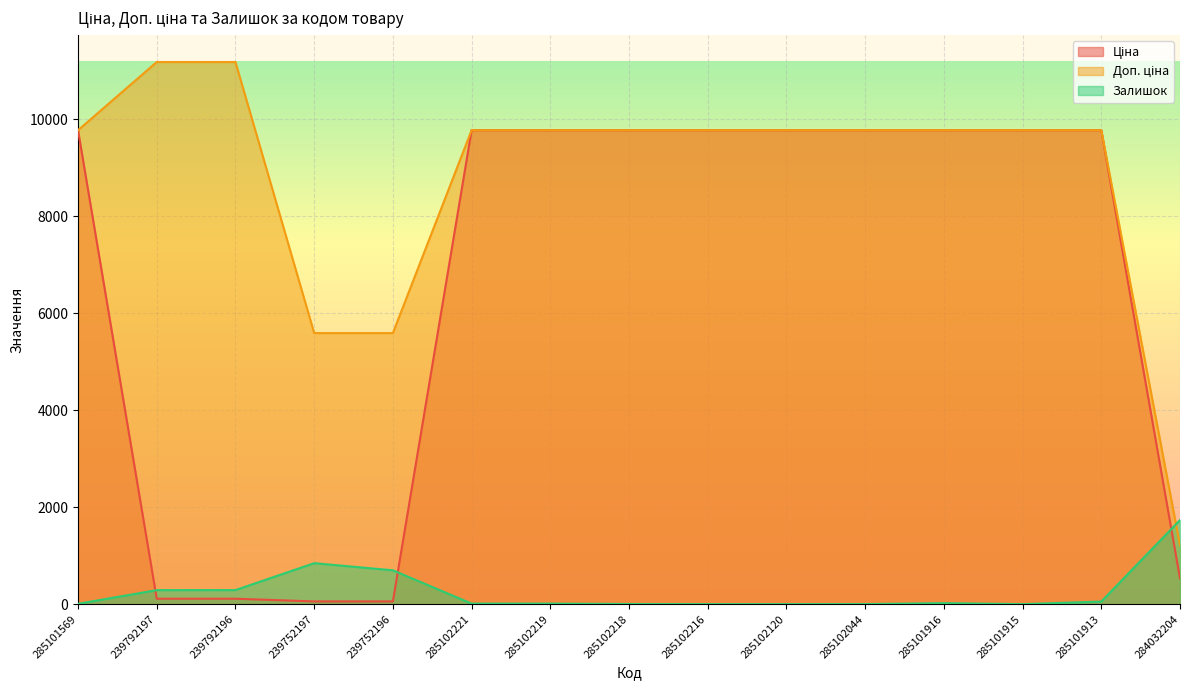

Reading right to left, transcribe all the data shown in this chart.

Ціна: 528.2	9775.5	9775.5	9775.5	9775.5	9775.5	9775.5	9775.5	9775.5	9775.5	55.9	55.9	111.8	111.8	9775.5
Доп. ціна: 1210.7	9775.5	9775.5	9775.5	9775.5	9775.5	9775.5	9775.5	9775.5	9775.5	5591.0	5591.0	11182.0	11182.0	9775.5
Залишок: 1734.0	53.0	0.0	21.0	1.0	0.0	0.0	3.0	11.0	11.0	698.0	845.0	290.0	289.0	7.0